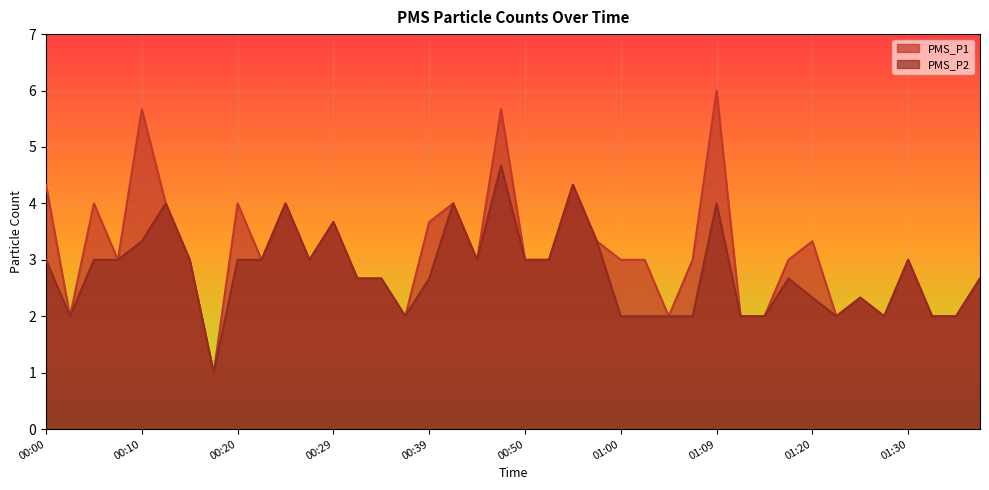

True or false: PMS_P1 has a value of 2.0 at 01:23.

True